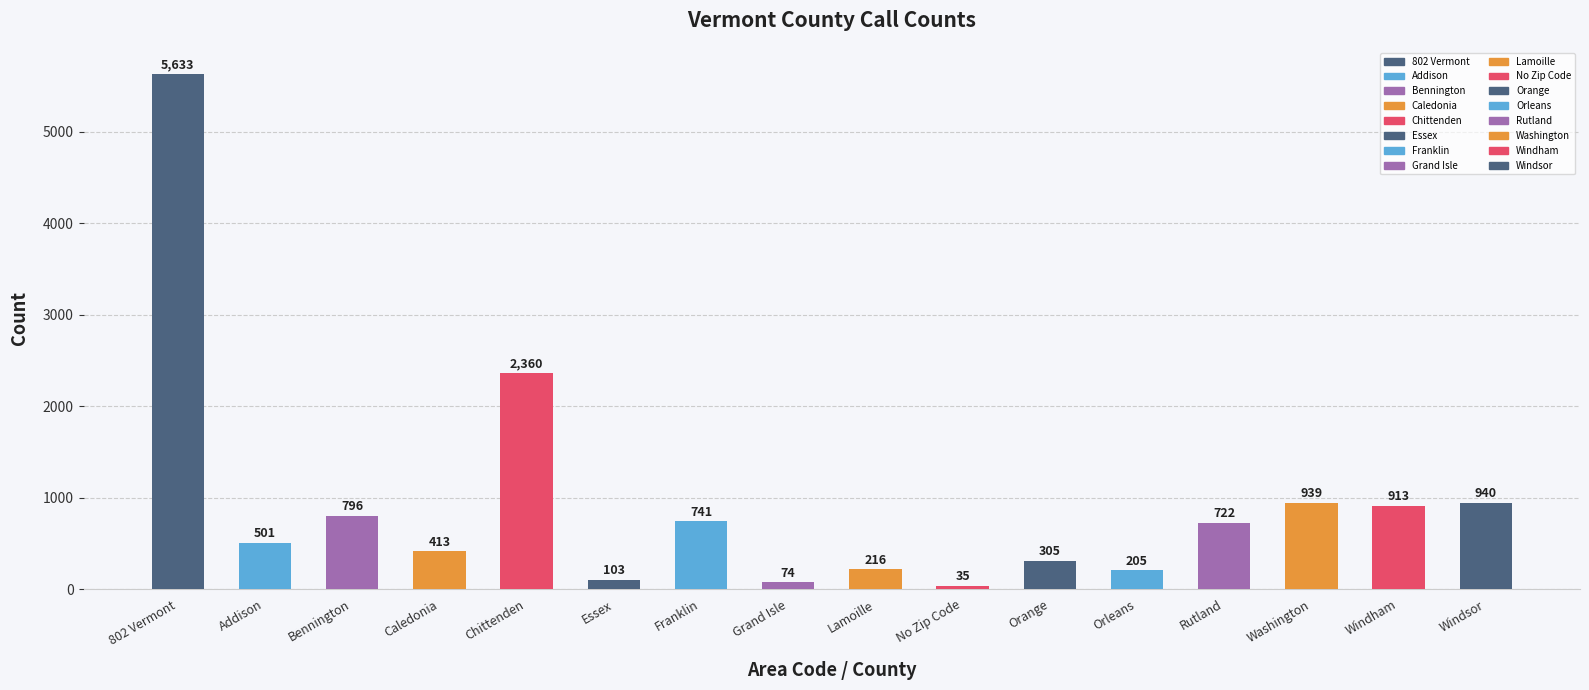

What position from the right is Windsor?

1